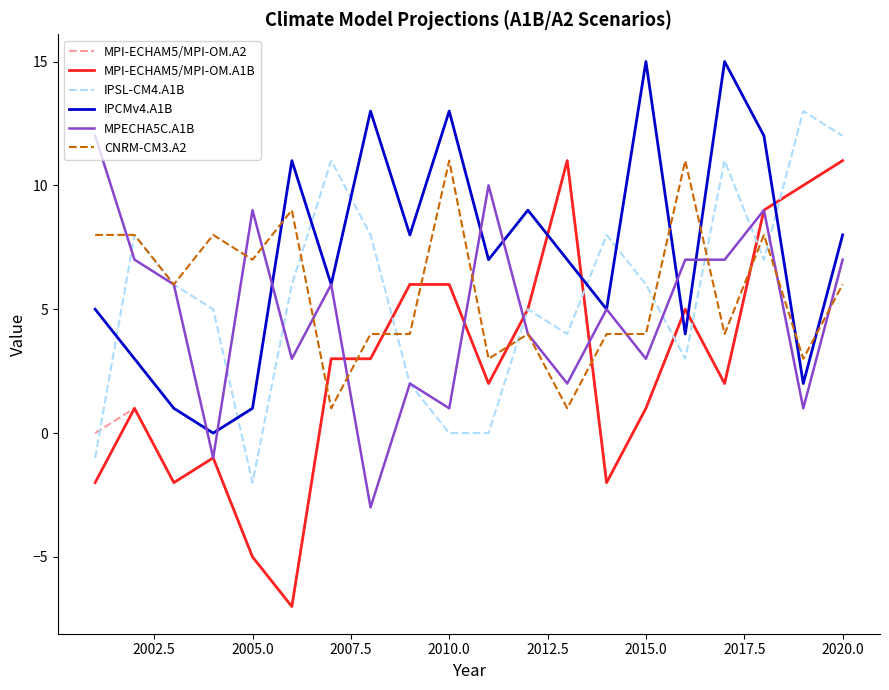

Which series ends up on top after the final intersection of IPSL-CM4.A1B and IPCMv4.A1B?

IPSL-CM4.A1B